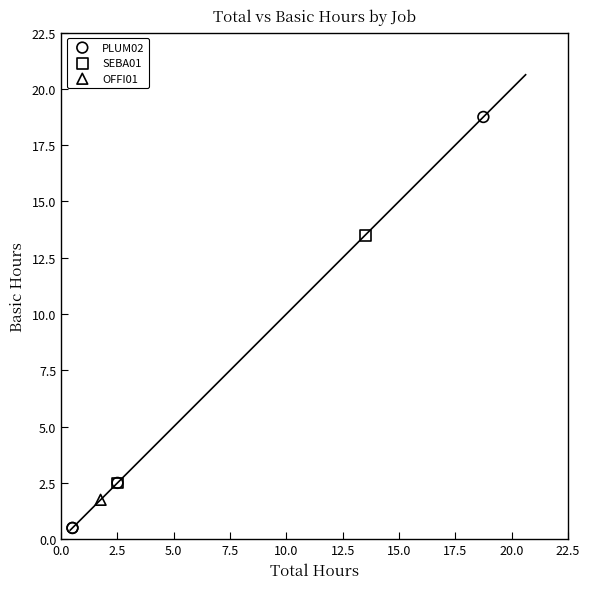

What are all the series names shown in the legend?

PLUM02, SEBA01, OFFI01